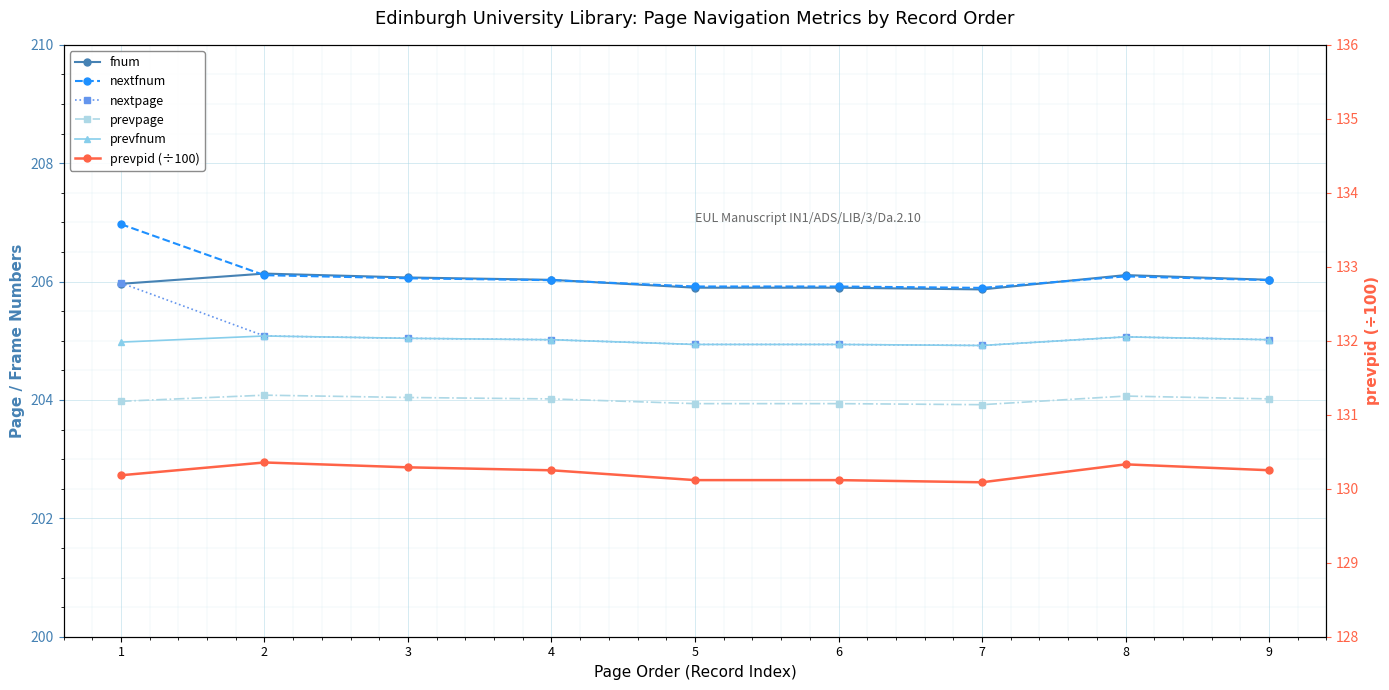

At which category is the sum across all series the highest?

1